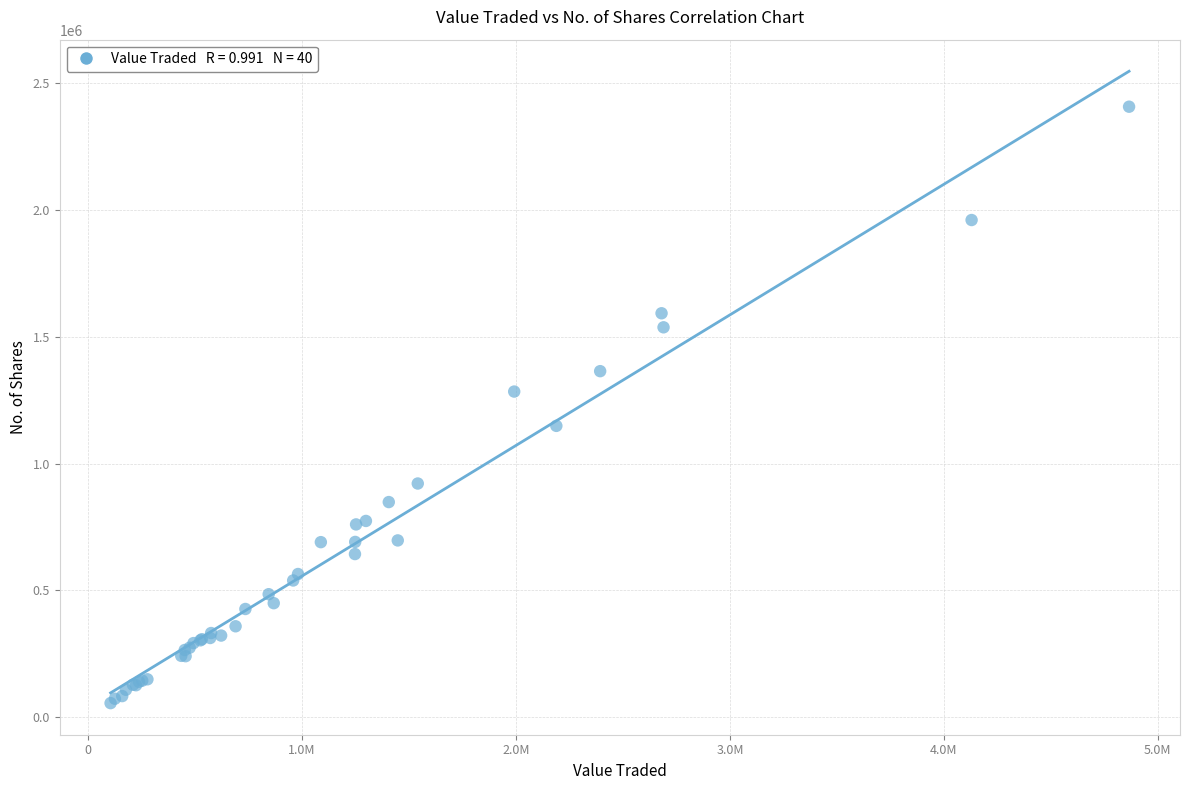

What Y value in the scatter plot is closest to 1231811?

1284488